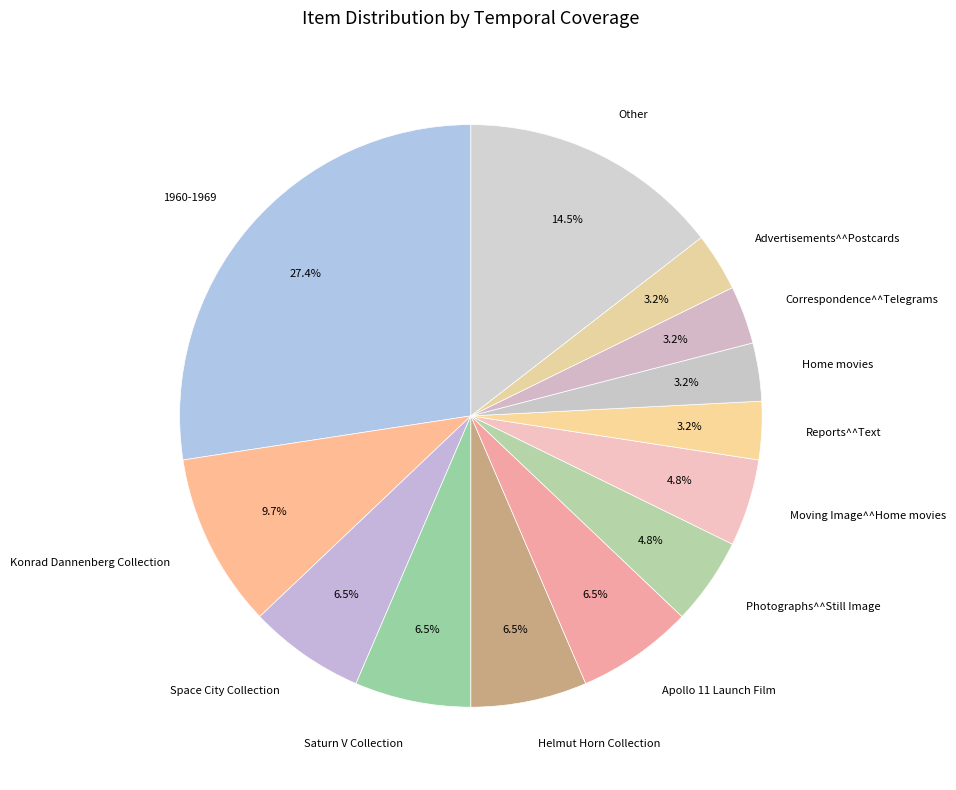

Approximately how many times larger is the value at Photographs^^Still Image compared to Correspondence^^Telegrams?

1.5